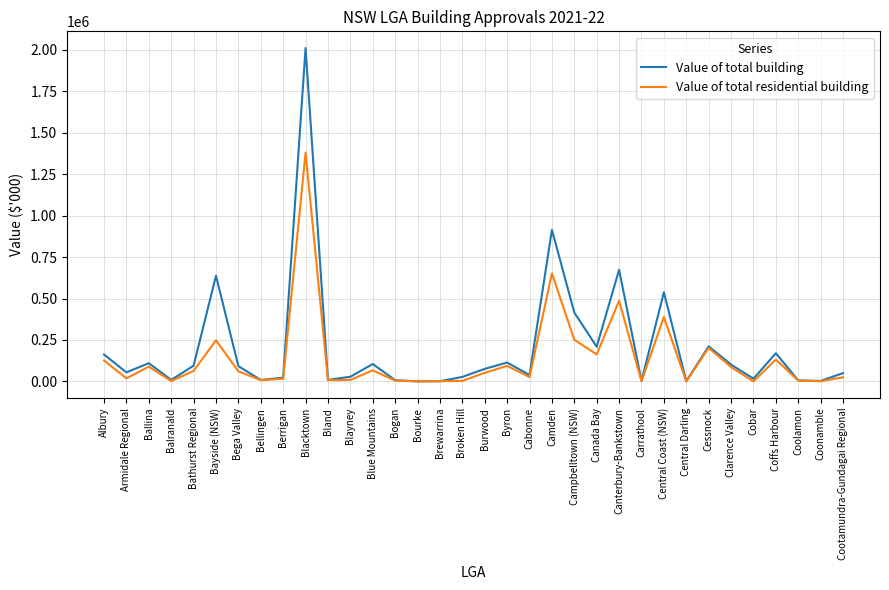

At which label is Value of total building closest to 1006007?

Camden